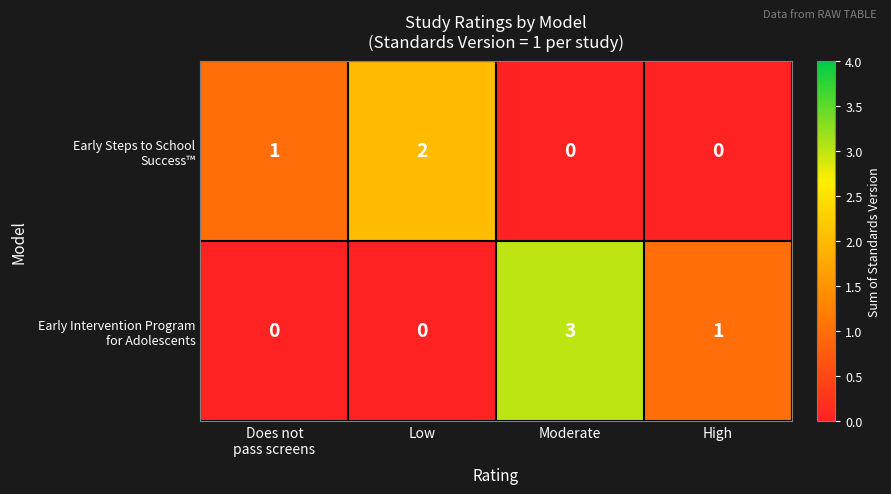

What is the difference between the highest and lowest values at High?

1